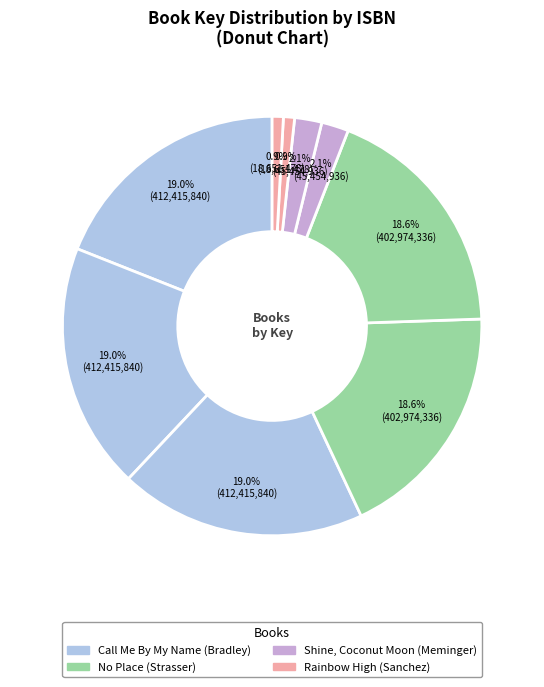

Which category has the smallest portion of the pie?

9781439115374